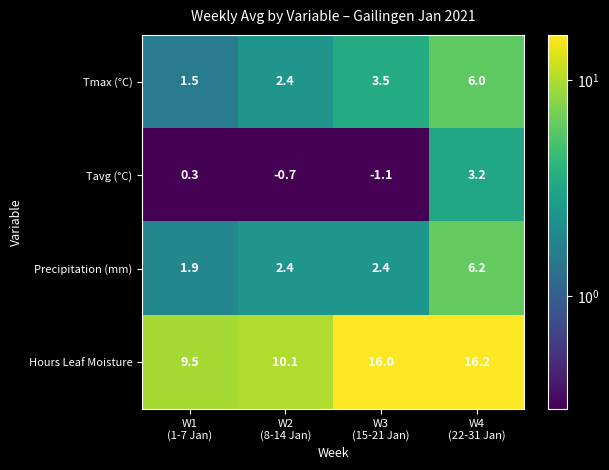

What is the maximum value for Tmax (°C)?

6.0